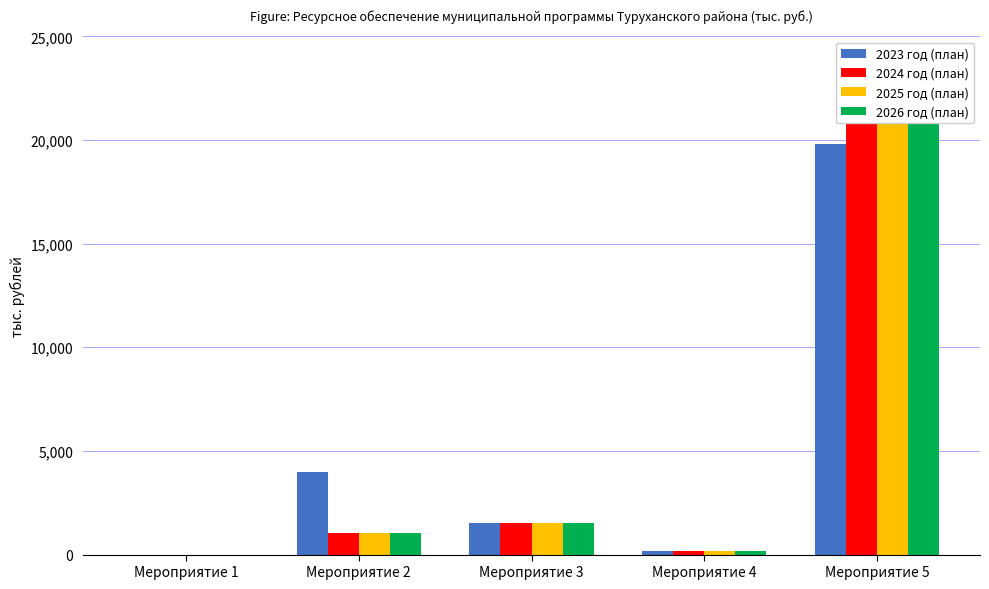

Reading left to right, transcribe all the data shown in this chart.

2023 год (план): 0.0	4005.8	1542.1	176.9	19784.2
2024 год (план): 0.0	1035.0	1542.1	194.6	21313.0
2025 год (план): 0.0	1035.0	1542.1	194.6	21313.0
2026 год (план): 0.0	1035.0	1542.1	194.6	21313.0